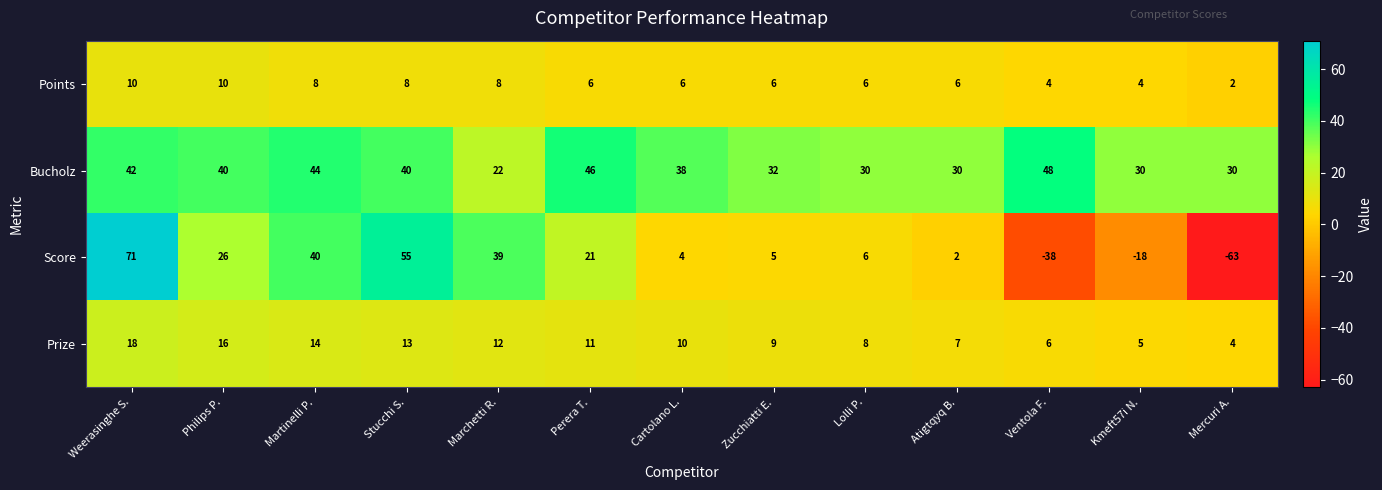

List the series in order of their peak value, lowest first.

Points, Prize, Bucholz, Score